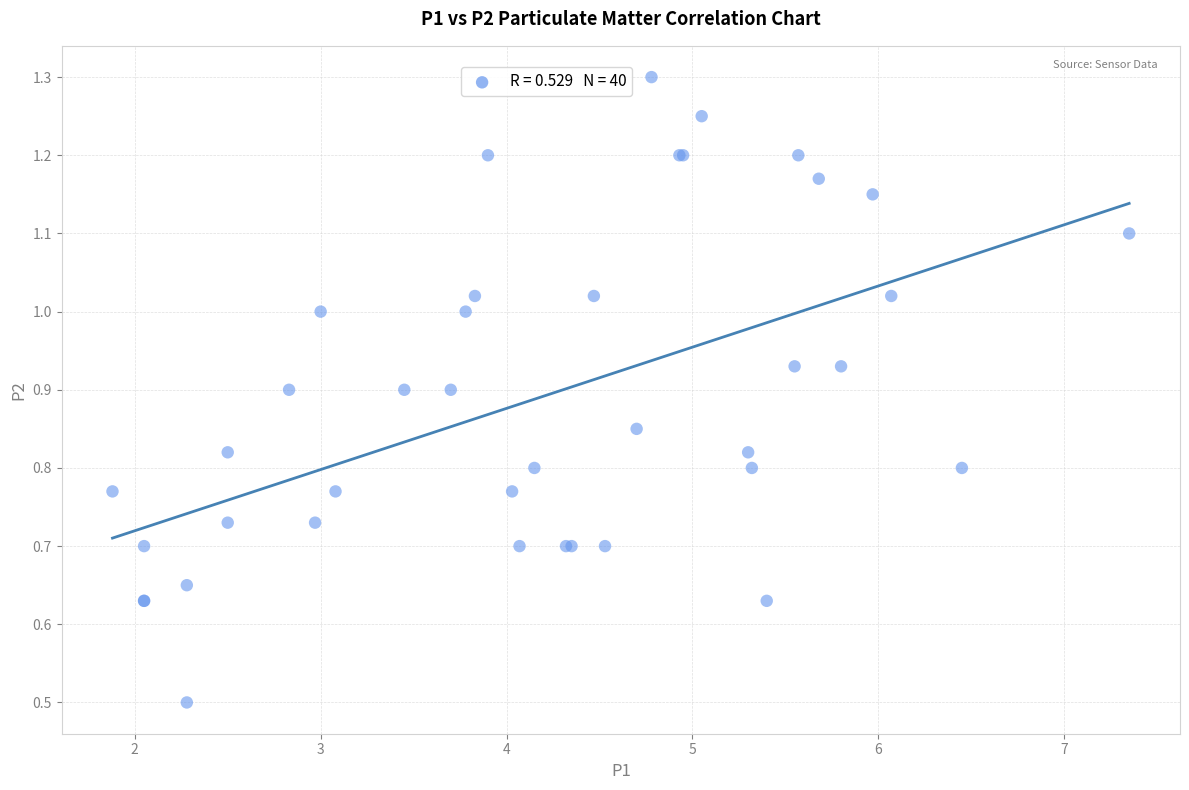

What Y value in the scatter plot is closest to 0?

0.5